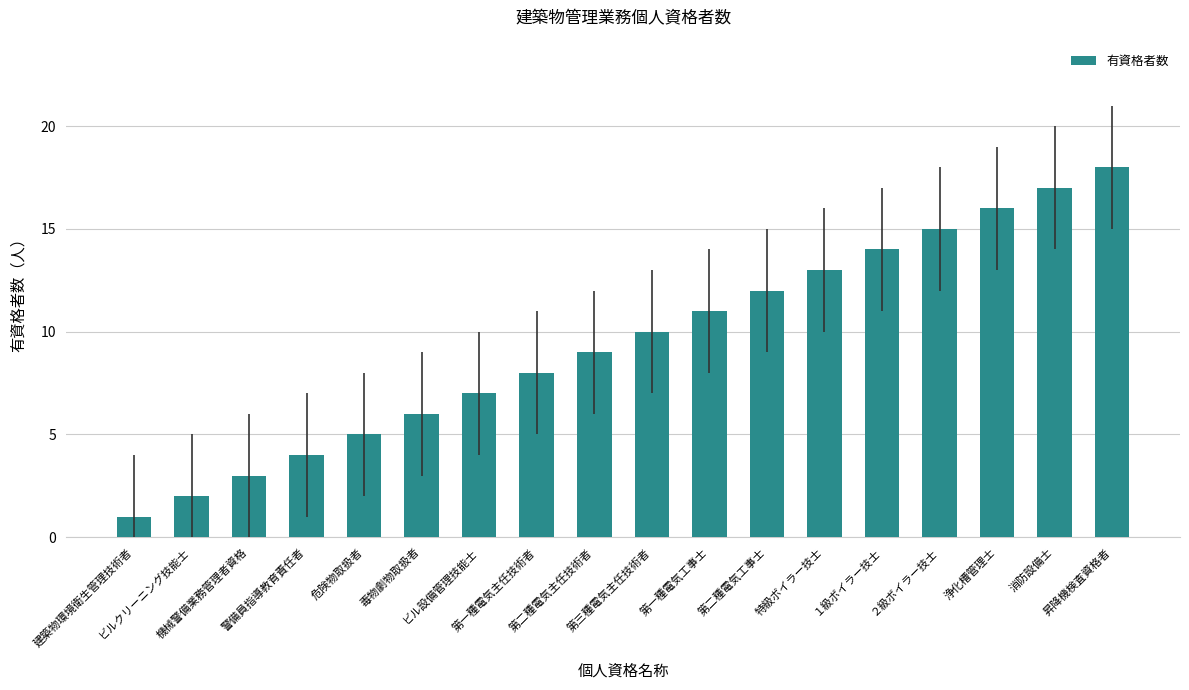

Reading left to right, list all the values displayed in this chart.

1	2	3	4	5	6	7	8	9	10	11	12	13	14	15	16	17	18